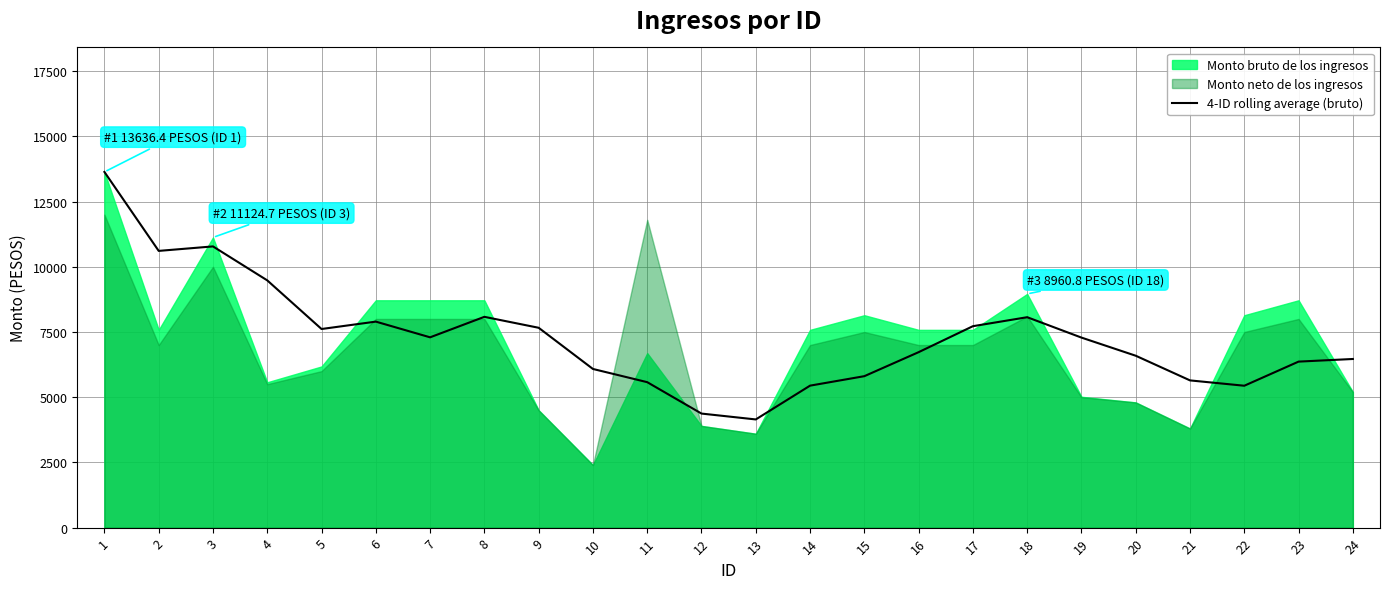

The value of 4-ID rolling average (bruto) at 23 is 6364.7. True or false?

True